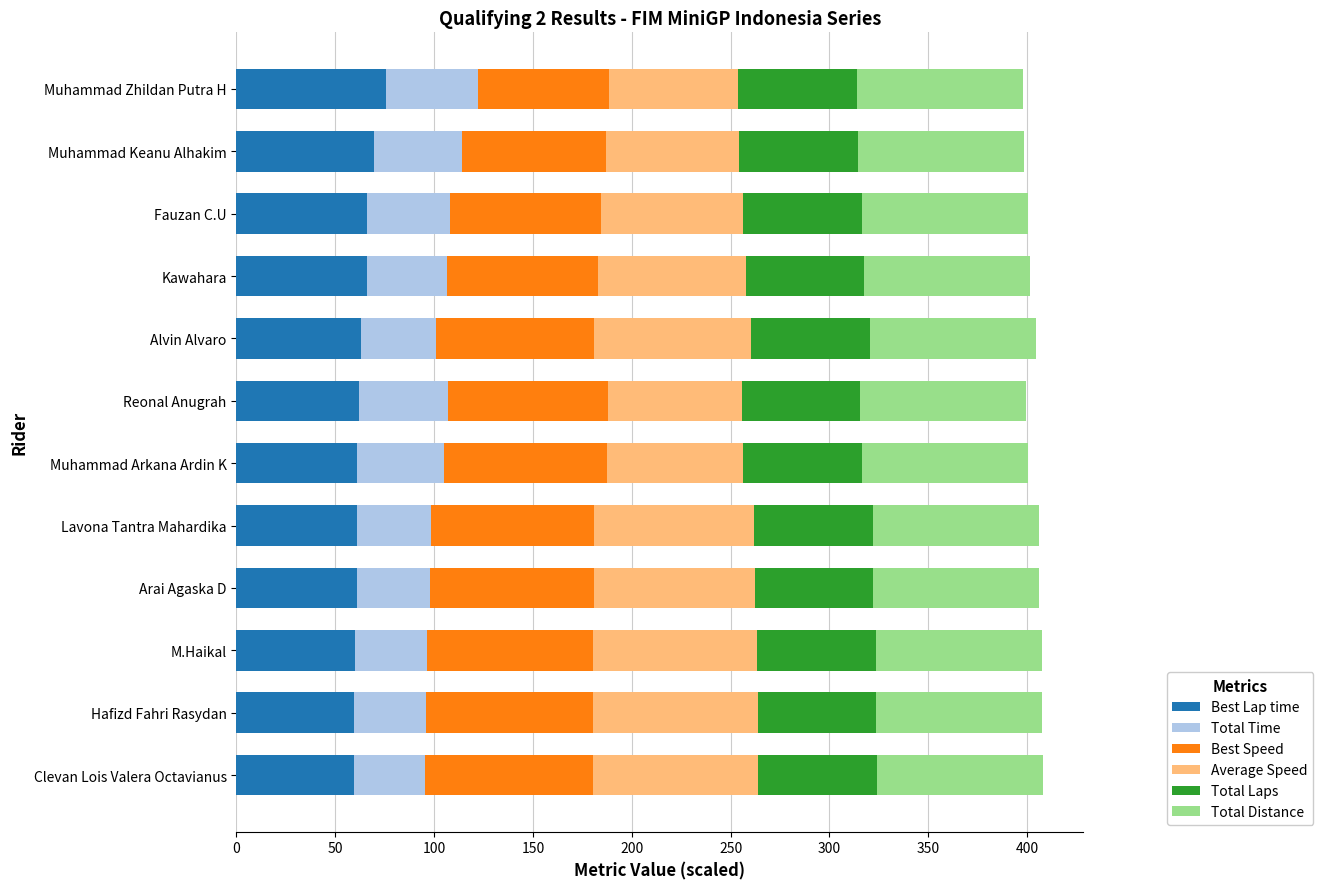

The value of Best Lap time at M.Haikal is 60.0. True or false?

True